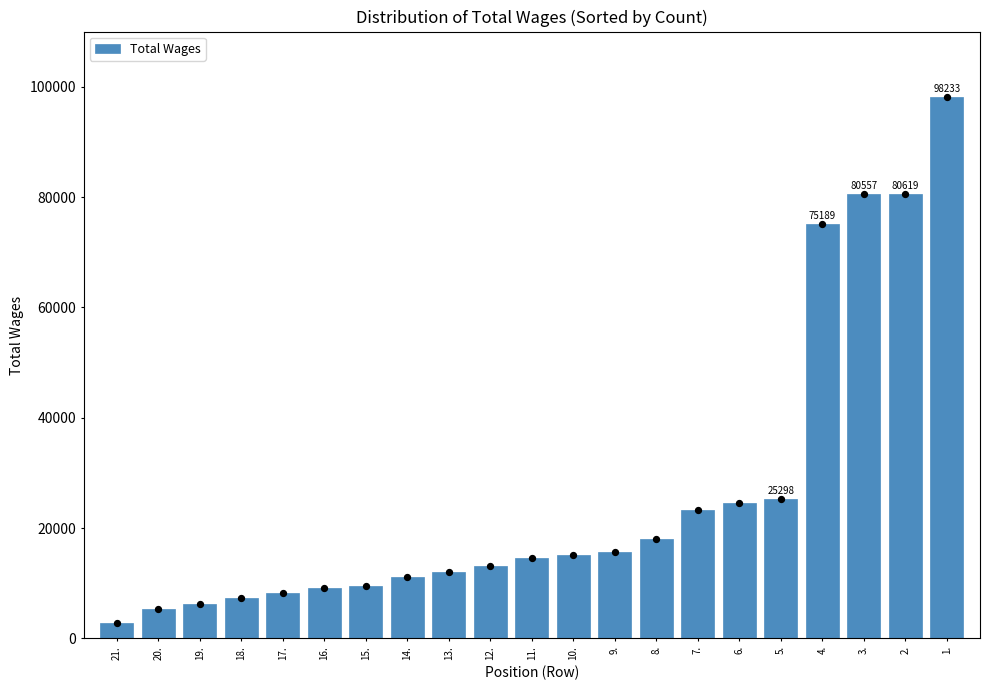

What is the ratio of the value at 16. to the value at 9.?

0.6